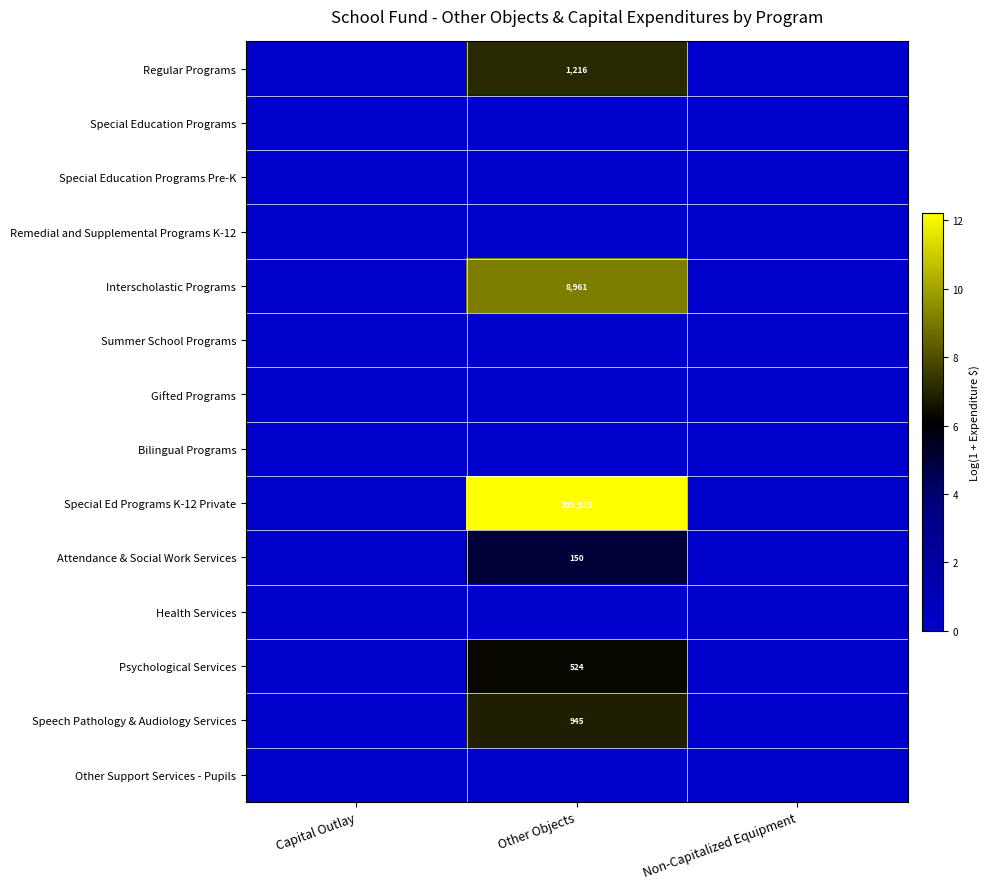

Is it true that Psychological Services equals 895 at Other Objects?

False